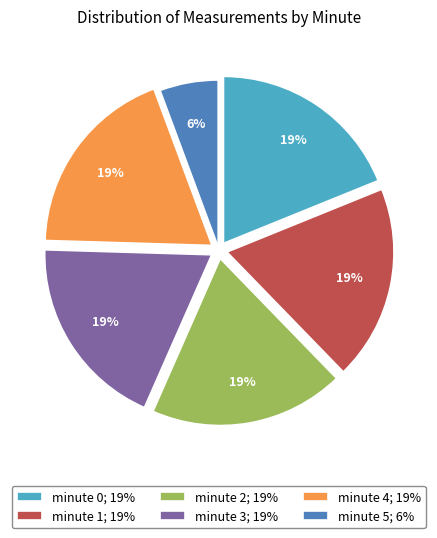

Is the sum of minute 1; 19% and minute 3; 19% greater than half?

No